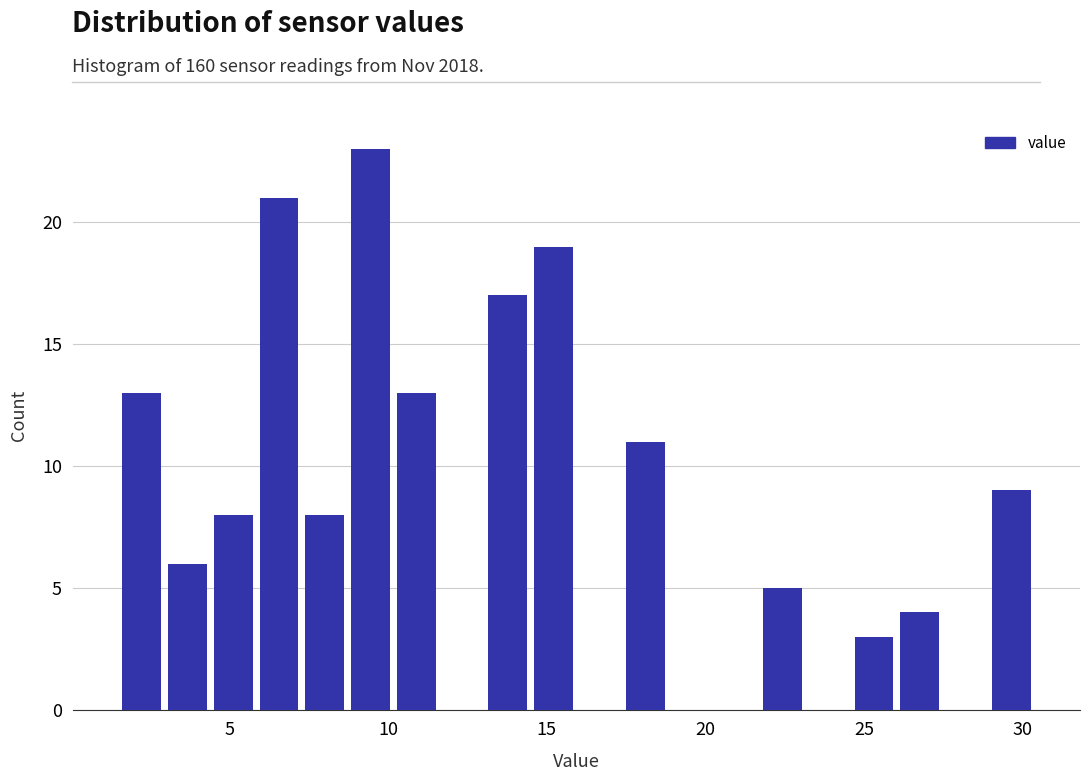

Around what value on the x-axis is the tallest bar? Give the approximate position of its centre, as read against the axis.

9.5